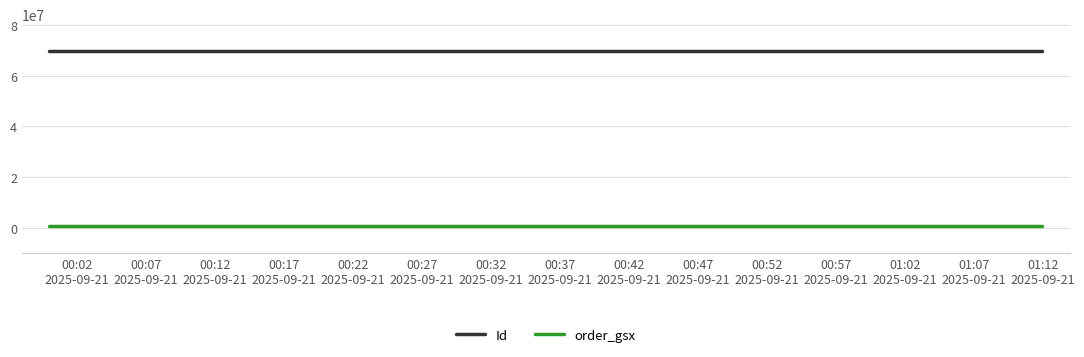

Does the chart have visible grid lines?

Yes